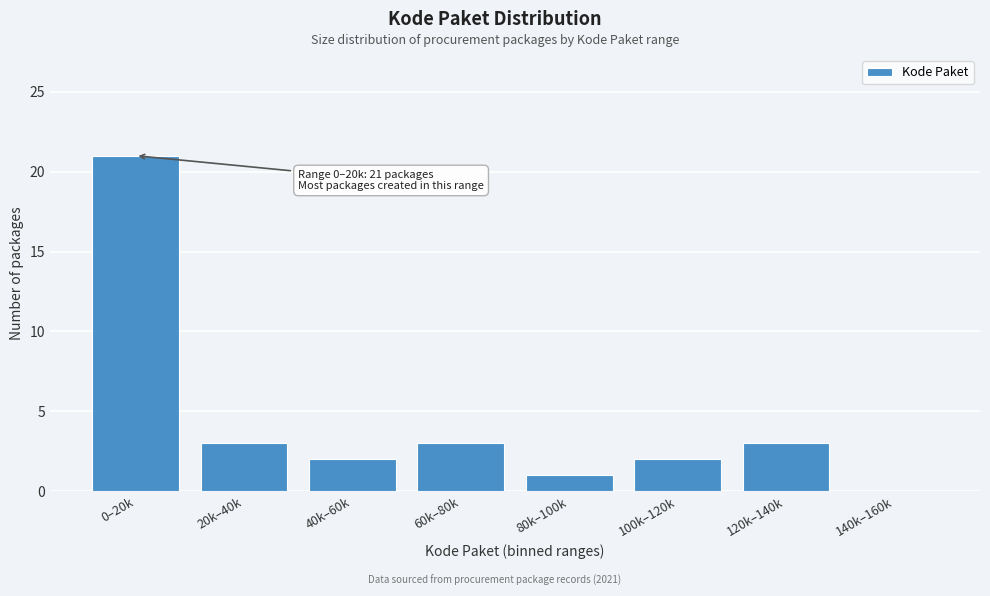

Reading left to right, transcribe all the data shown in this chart.

0–20k=21	20k–40k=3	40k–60k=2	60k–80k=3	80k–100k=1	100k–120k=2	120k–140k=3	140k–160k=0